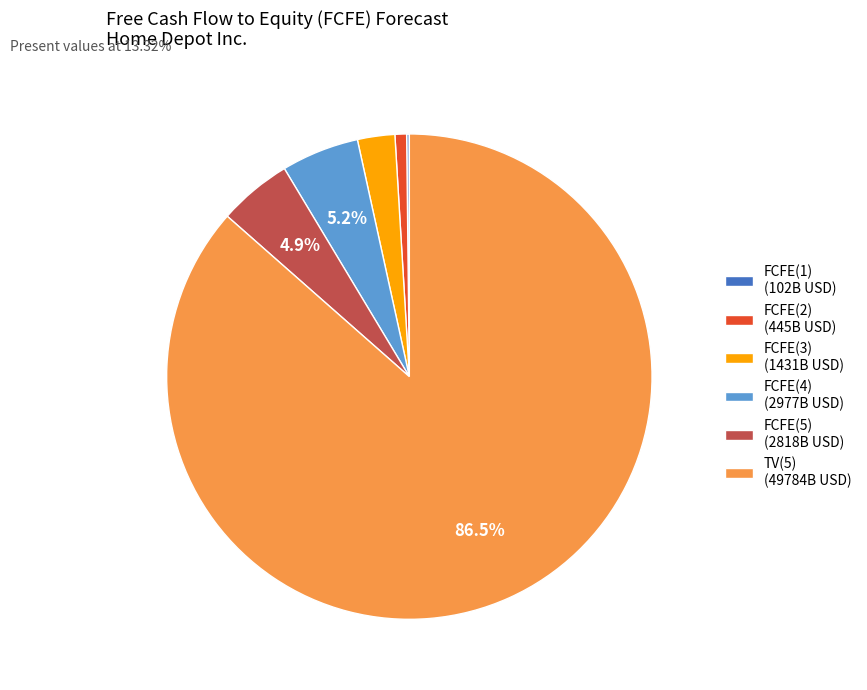

Is there any slice that represents more than half of the pie?

Yes